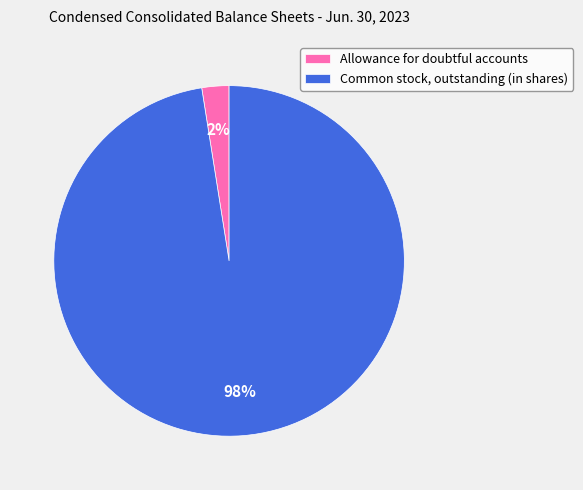

Combined, do Common stock, outstanding (in shares) and Allowance for doubtful accounts account for over 50%?

Yes